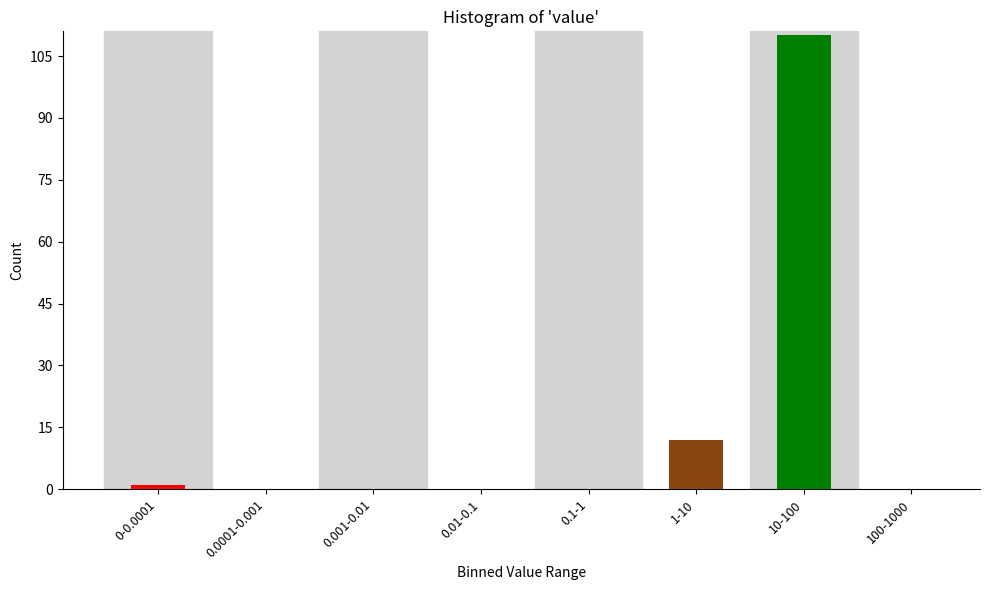

Reading left to right, list all the values displayed in this chart.

0-0.0001=1	0.0001-0.001=0	0.001-0.01=0	0.01-0.1=0	0.1-1=0	1-10=12	10-100=110	100-1000=0